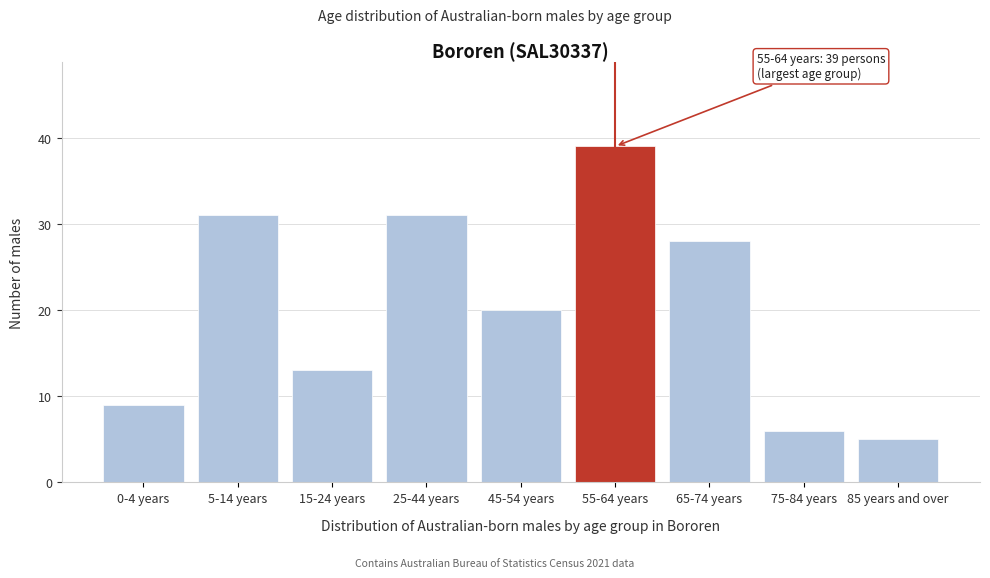

Reading left to right, list all the values displayed in this chart.

0-4 years=9	5-14 years=31	15-24 years=13	25-44 years=31	45-54 years=20	55-64 years=39	65-74 years=28	75-84 years=6	85 years and over=5